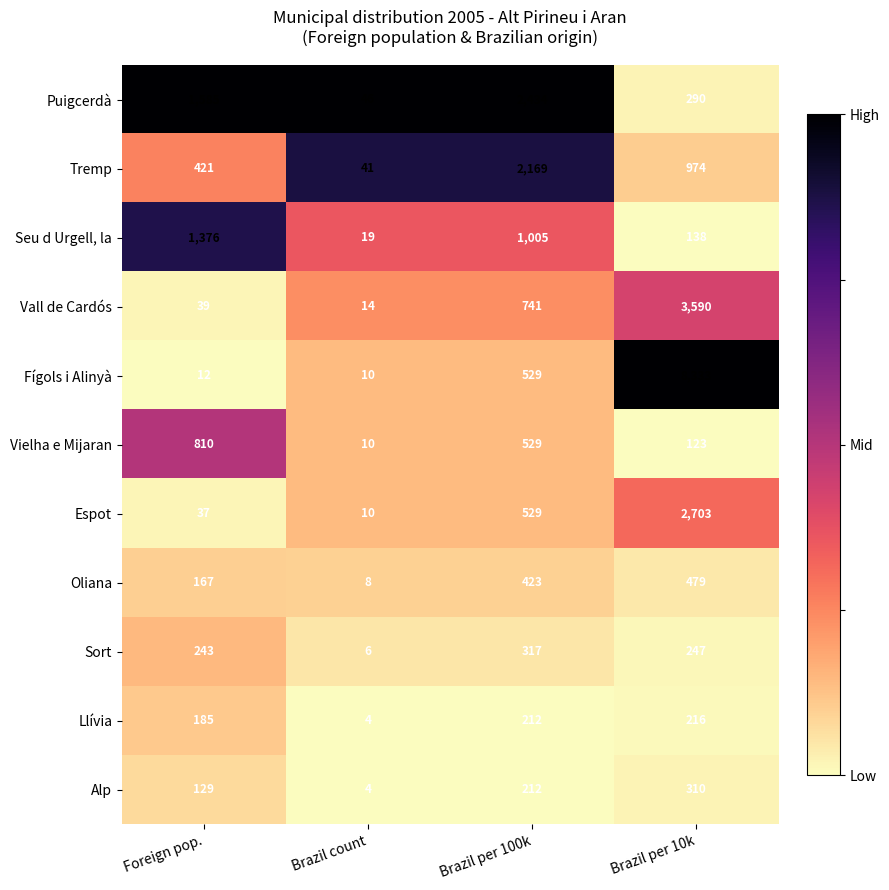

Which label corresponds to the smallest value in the chart?

Brazil count